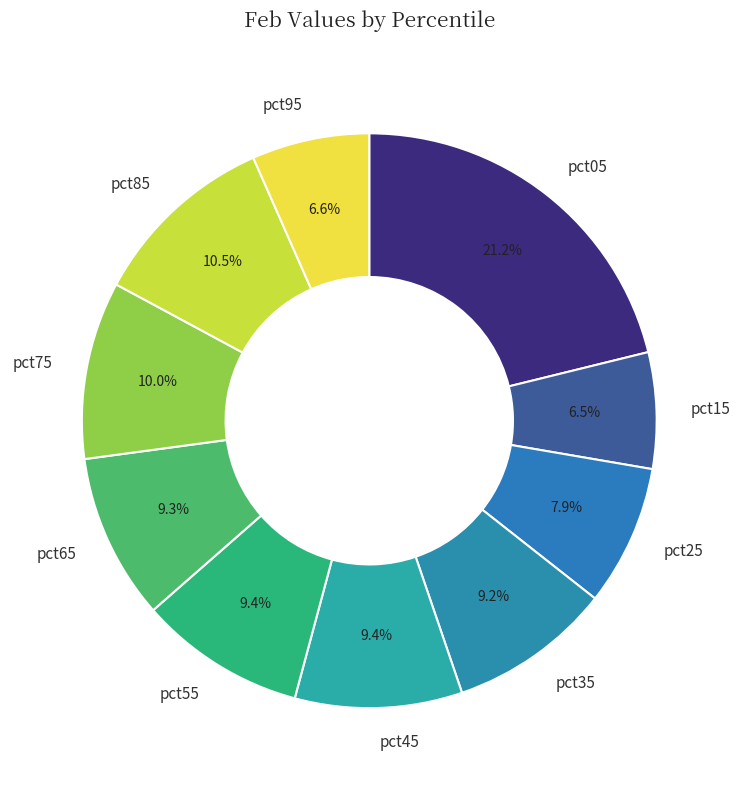

True or false: pct85 accounts for 1% of the total.

False